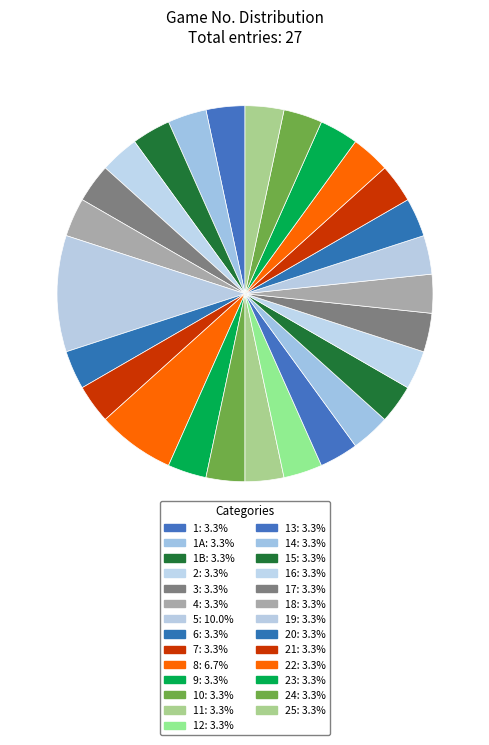

Count the number of slices in the pie.

27